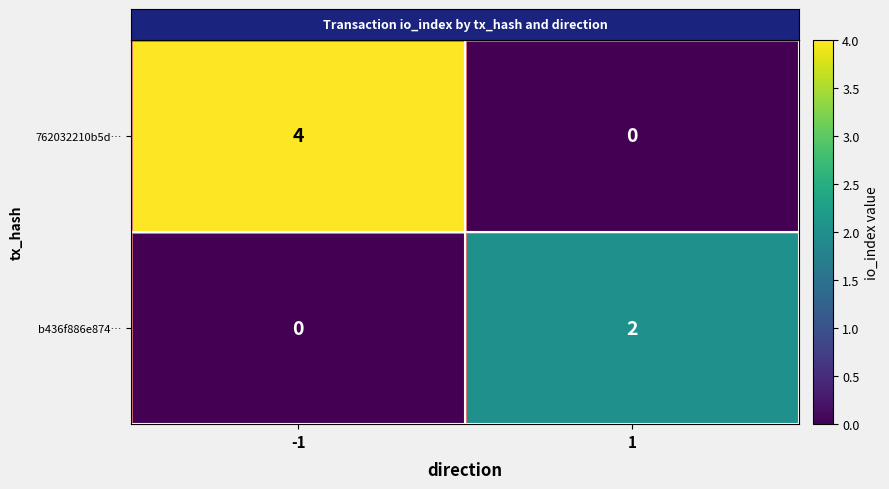

What is the difference between the maximum and minimum values in the 762032210b5d… series?

4